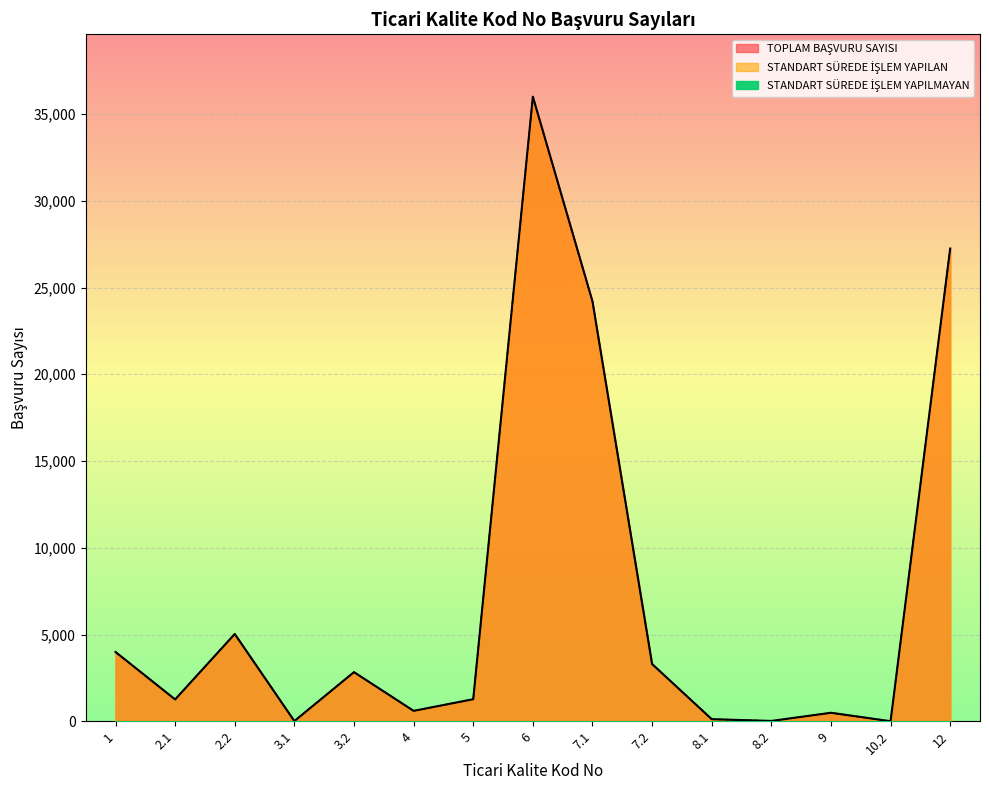

Between 2.1 and 8.2, which series saw the biggest shift?

STANDART SÜREDE İŞLEM YAPILAN